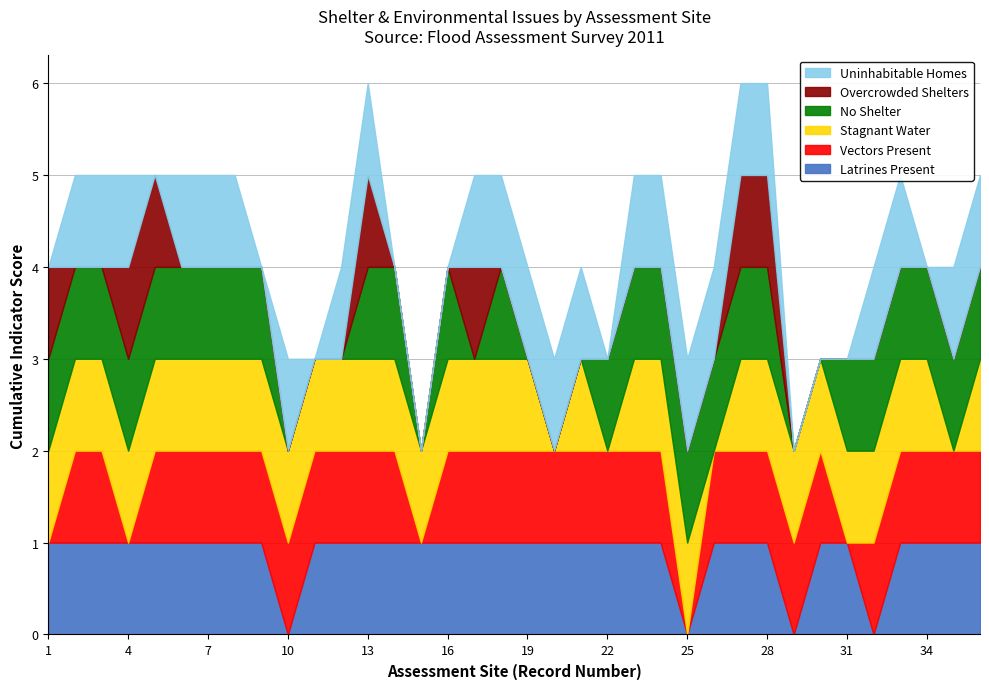

At which label is Uninhabitable (c_037) closest to 0?

1